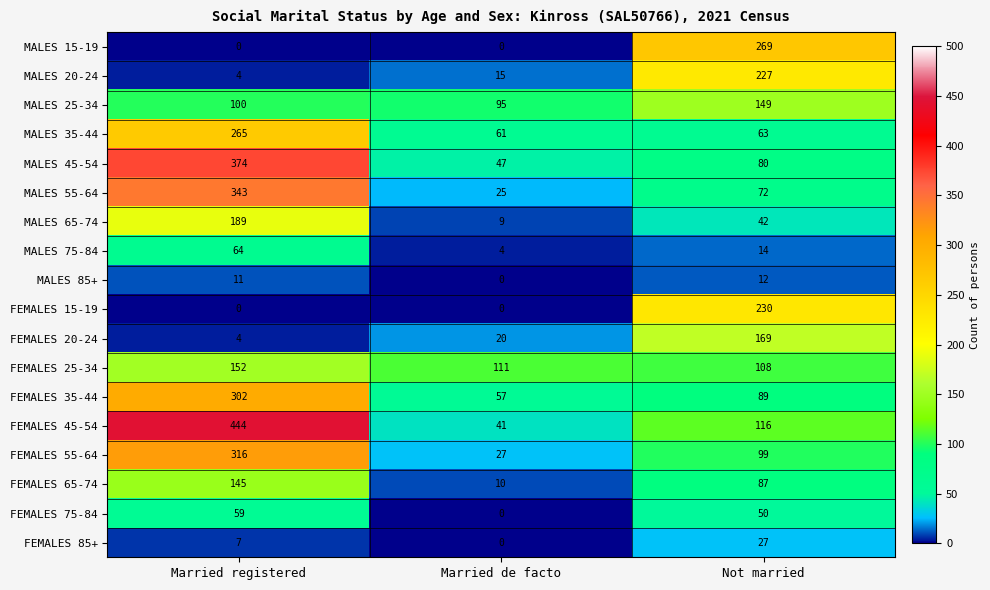

Is it true that FEMALES 85+ equals 43 at Not married?

False